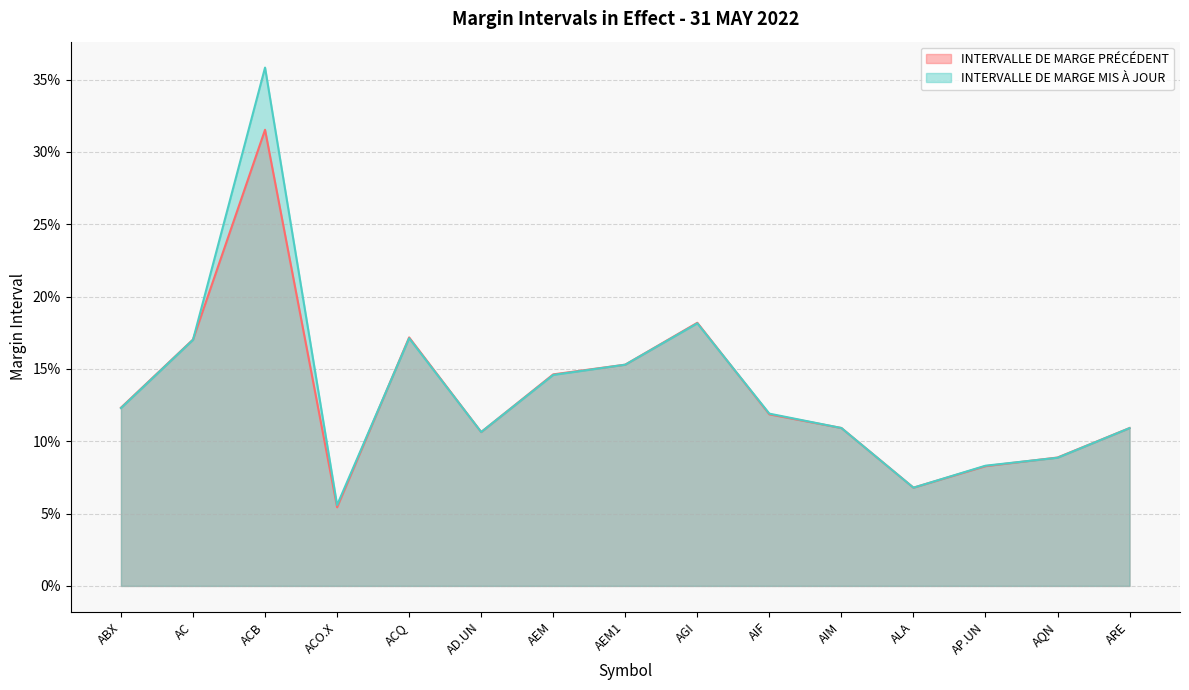

List the labels in order of INTERVALLE DE MARGE MIS À JOUR value, smallest first.

ACO.X, ALA, AP.UN, AQN, AD.UN, ARE, AIM, AIF, ABX, AEM, AEM1, AC, ACQ, AGI, ACB